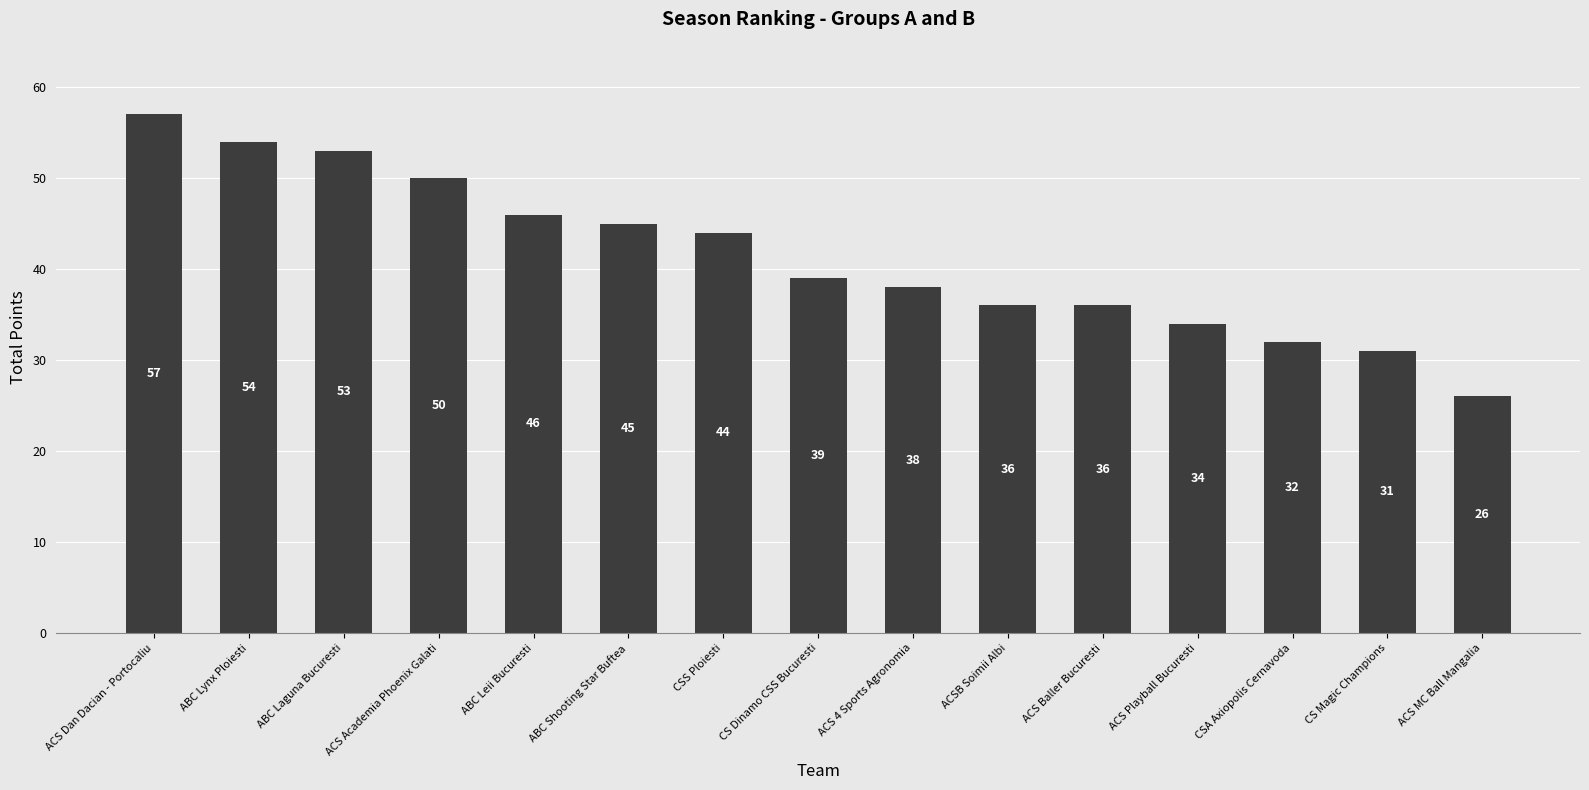

What is the value of the 5th bar from the left?

46